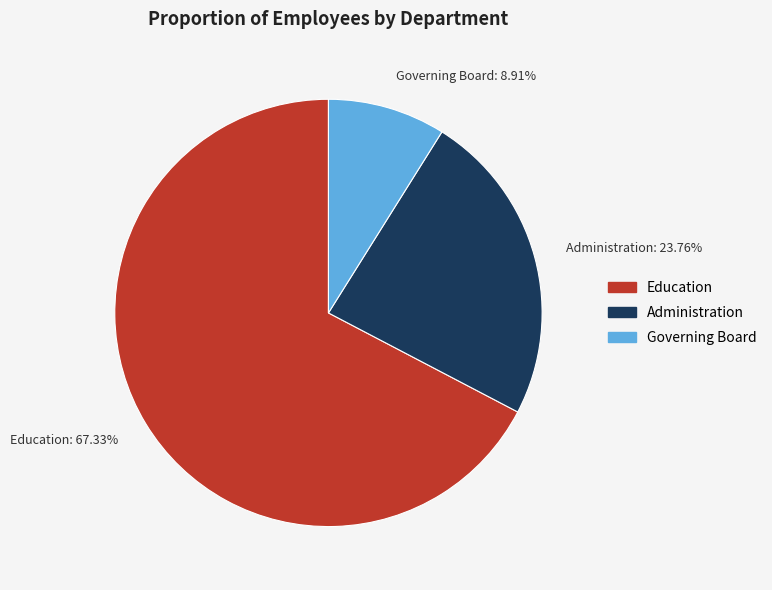

Which slice is the largest?

Education